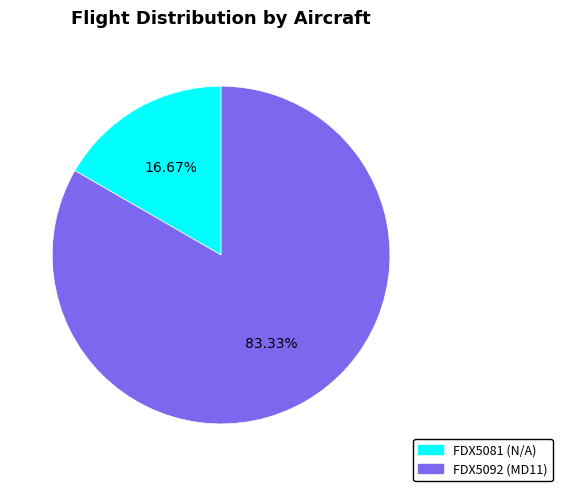

Which slice is the largest?

FDX5092